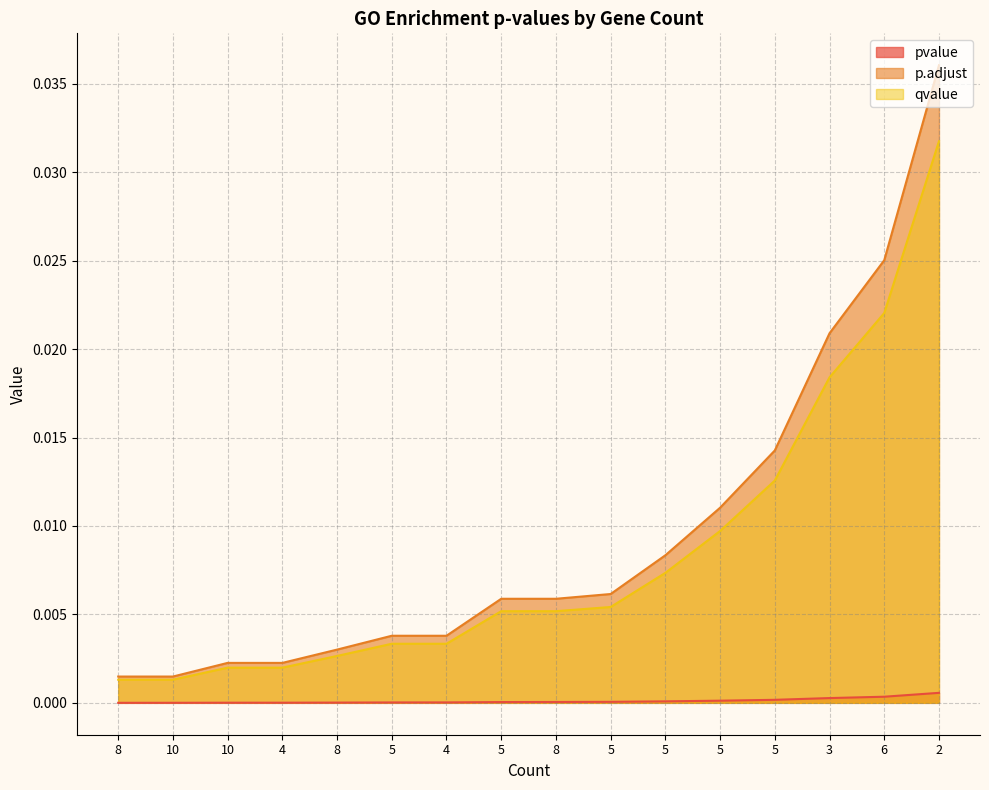

What is the label of the 5th point from the left?

8